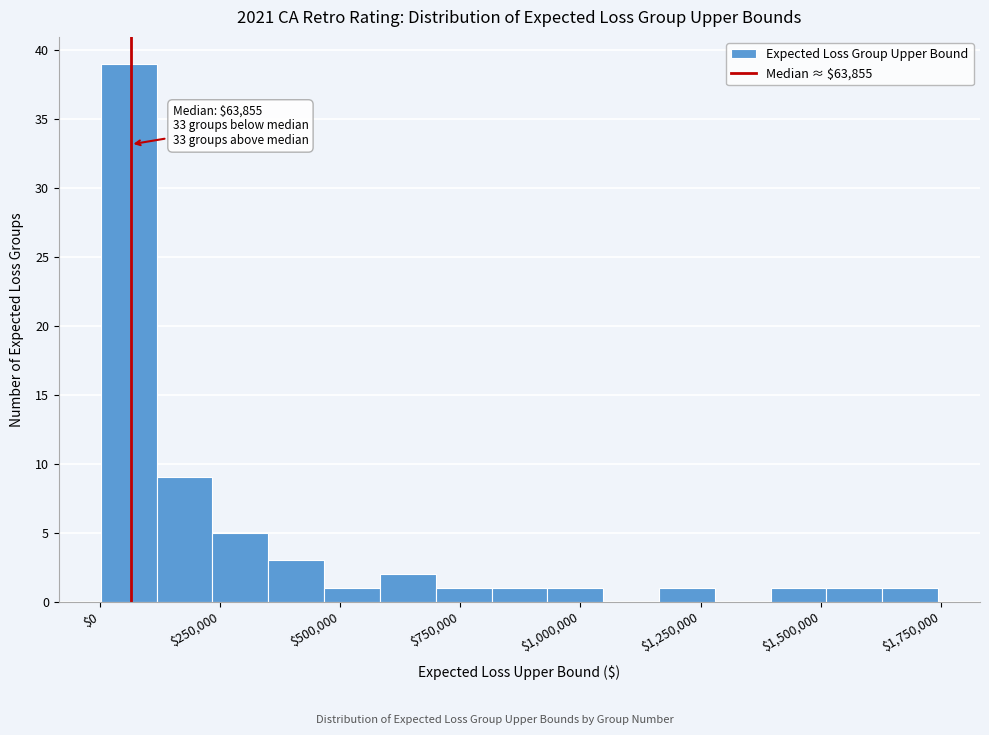

Read against the x-axis, roughly where is the centre of the tallest bar?

50000